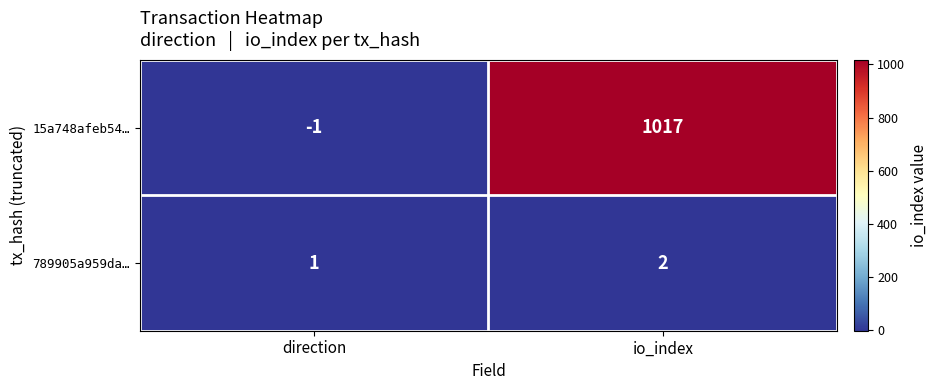

What is the spread (max minus min) of values at io_index?

1015